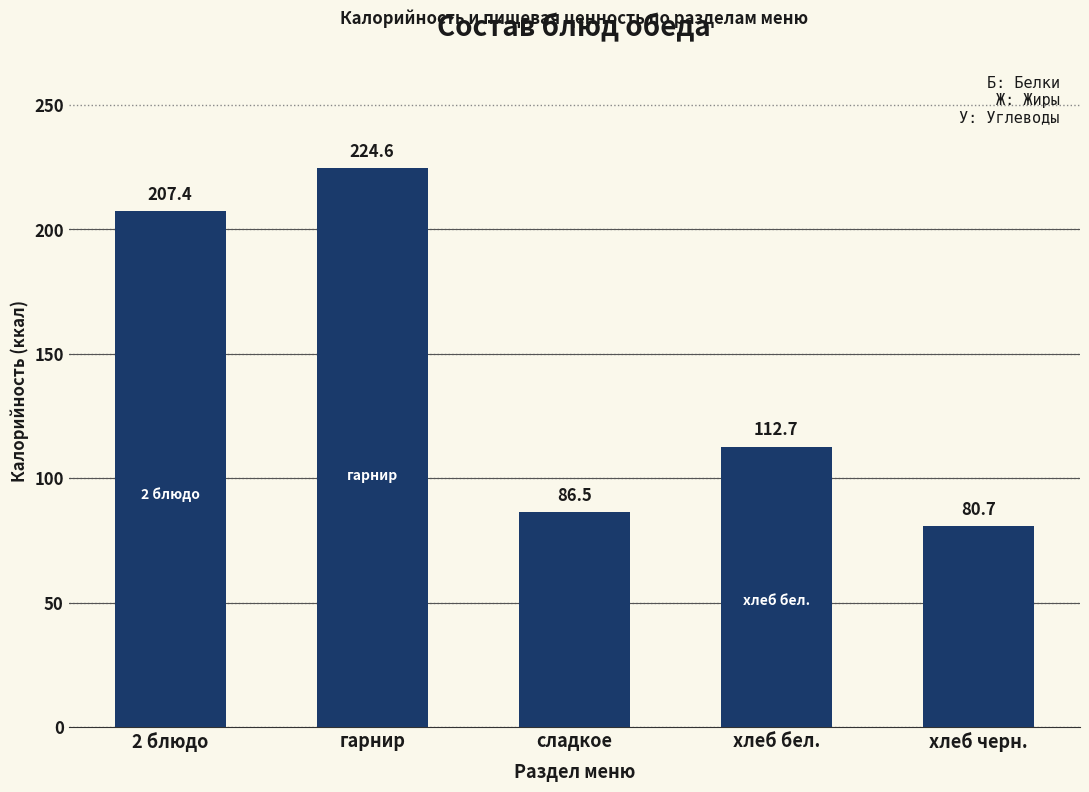

What is the difference between the second highest and minimum values?

126.8